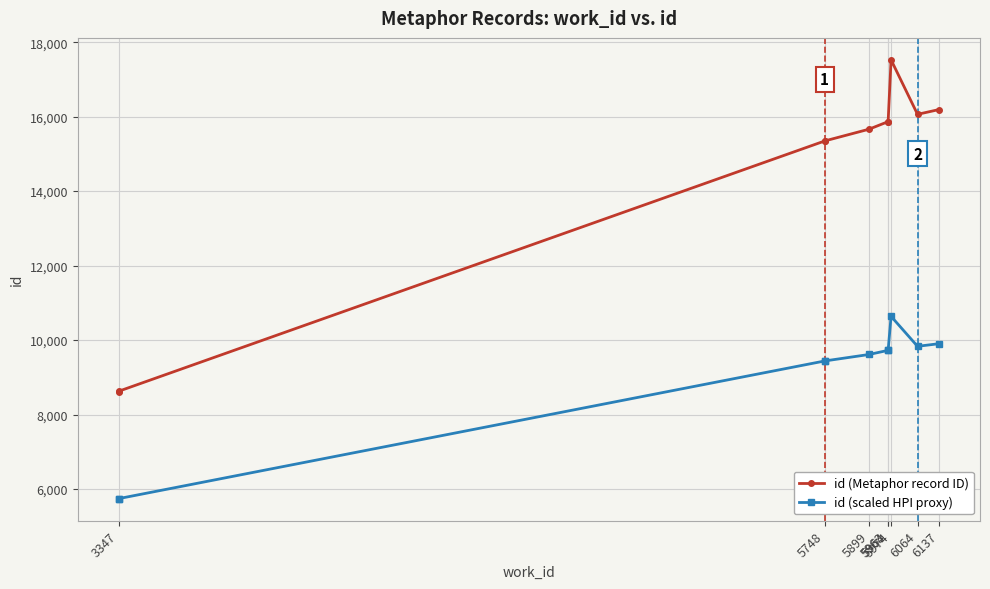

Rank the series by their average value, from lowest to highest.

id (scaled HPI proxy), id (Metaphor record ID)